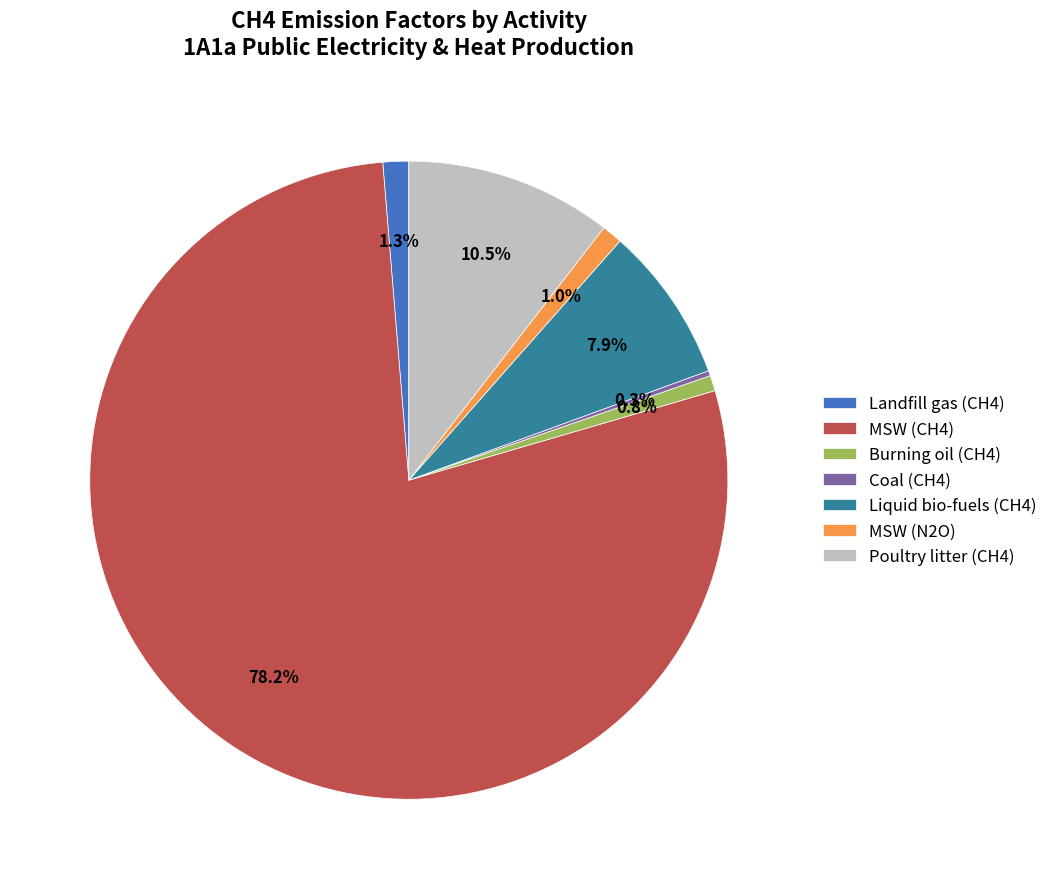

The Landfill gas (CH4) slice represents 16% of the pie. True or false?

False